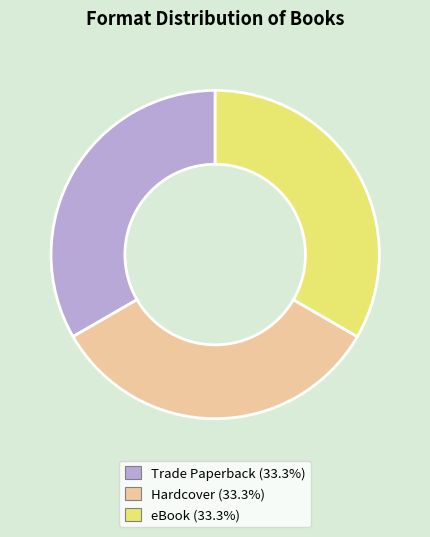

Is there any slice that represents more than half of the pie?

No